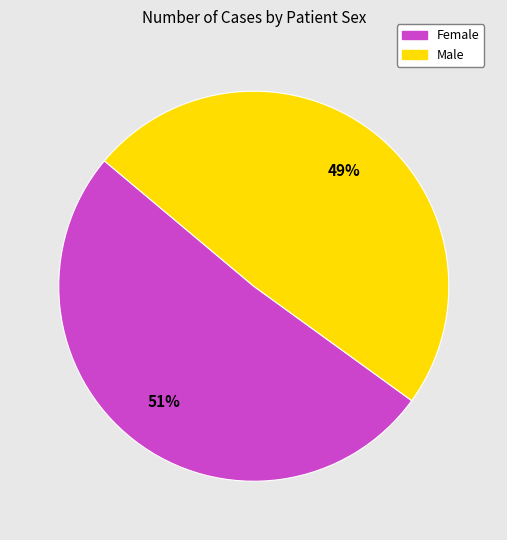

Which slice represents more than half of the pie?

Female